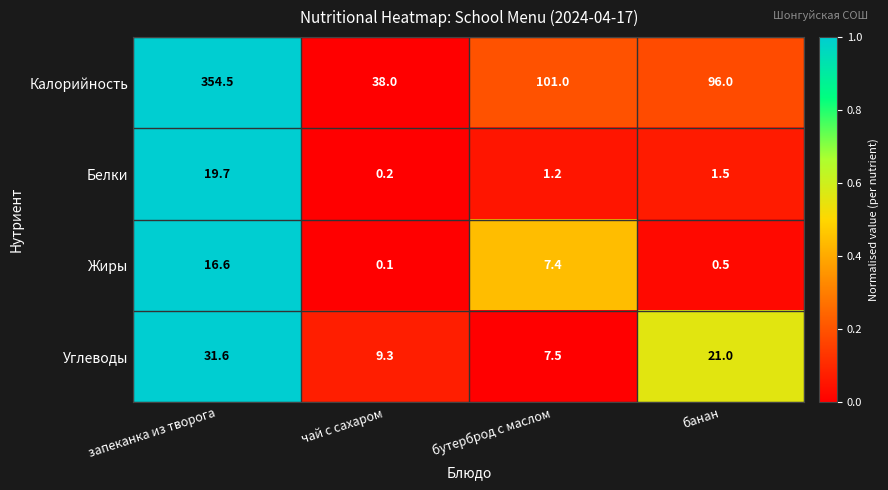

The Жиры series shows 10.2 at бутерброд с маслом. True or false?

False